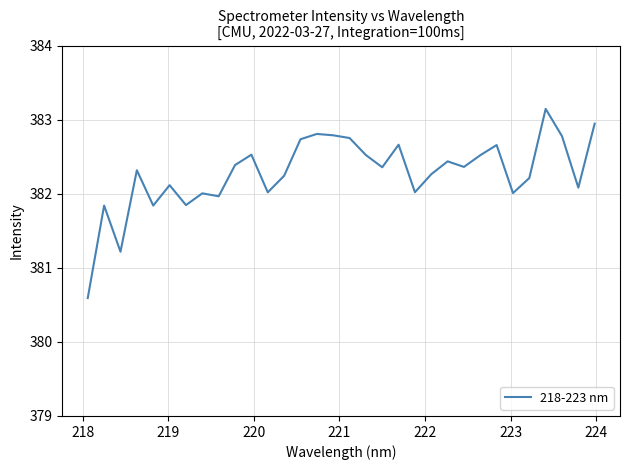

What is the smallest value displayed?

380.6